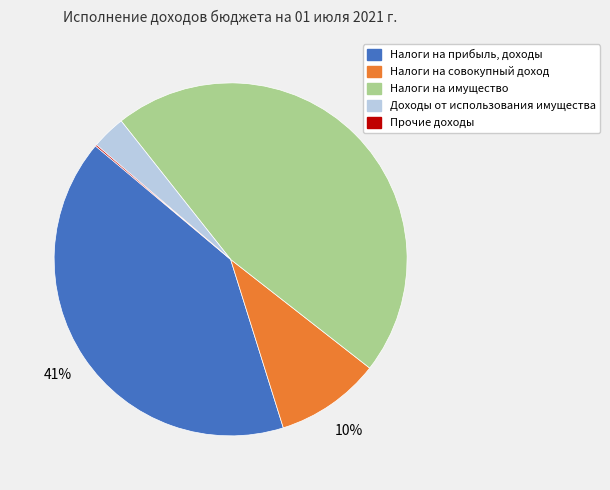

What is the ratio of the value at Доходы от использования имущества to the value at Налоги на имущество?

0.1